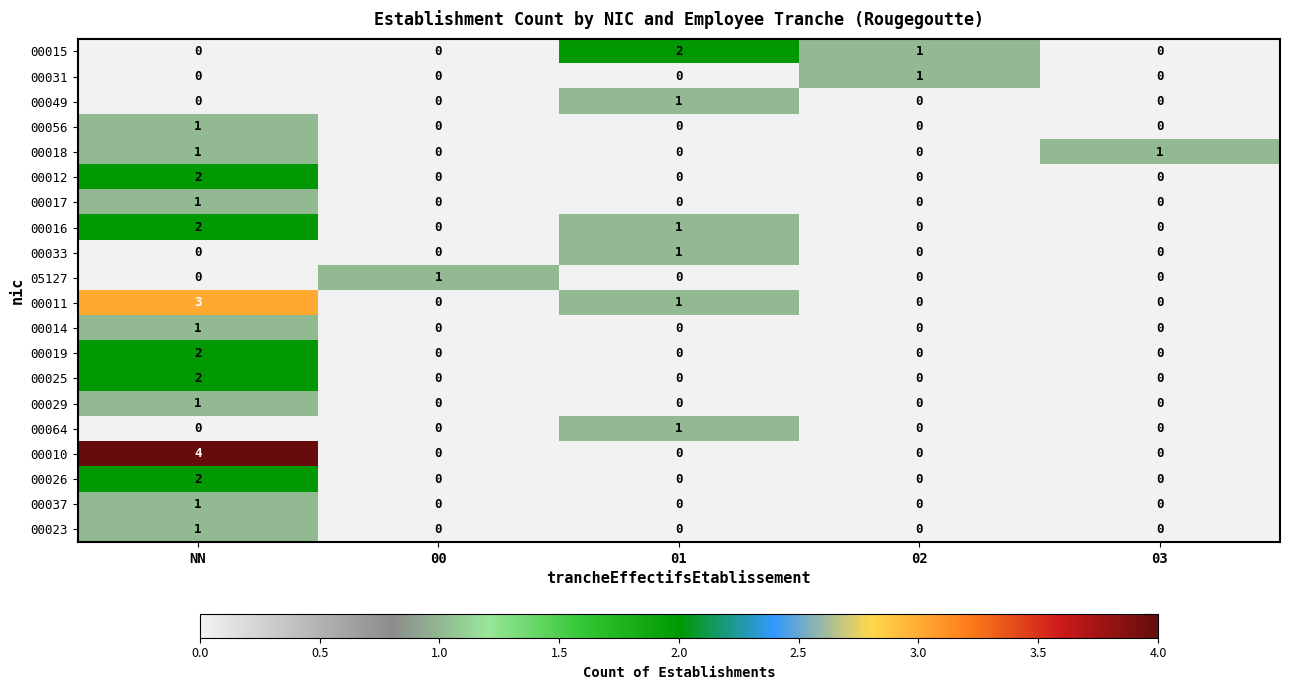

At which category is the sum across all series the highest?

NN